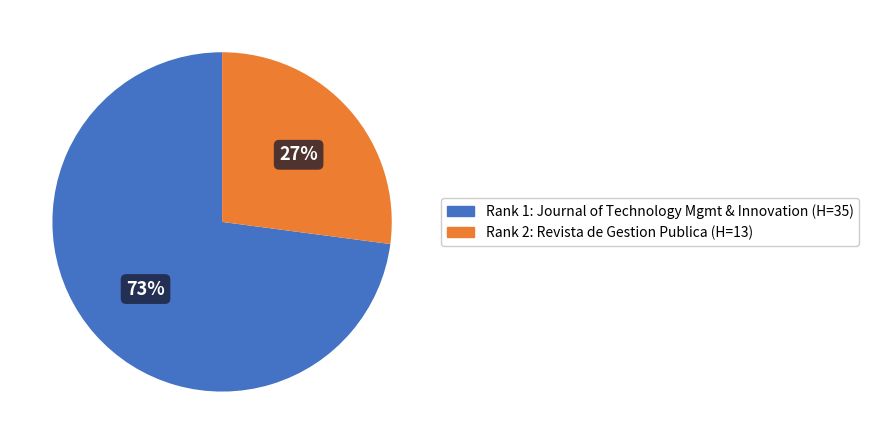

Is there any slice that represents more than half of the pie?

Yes